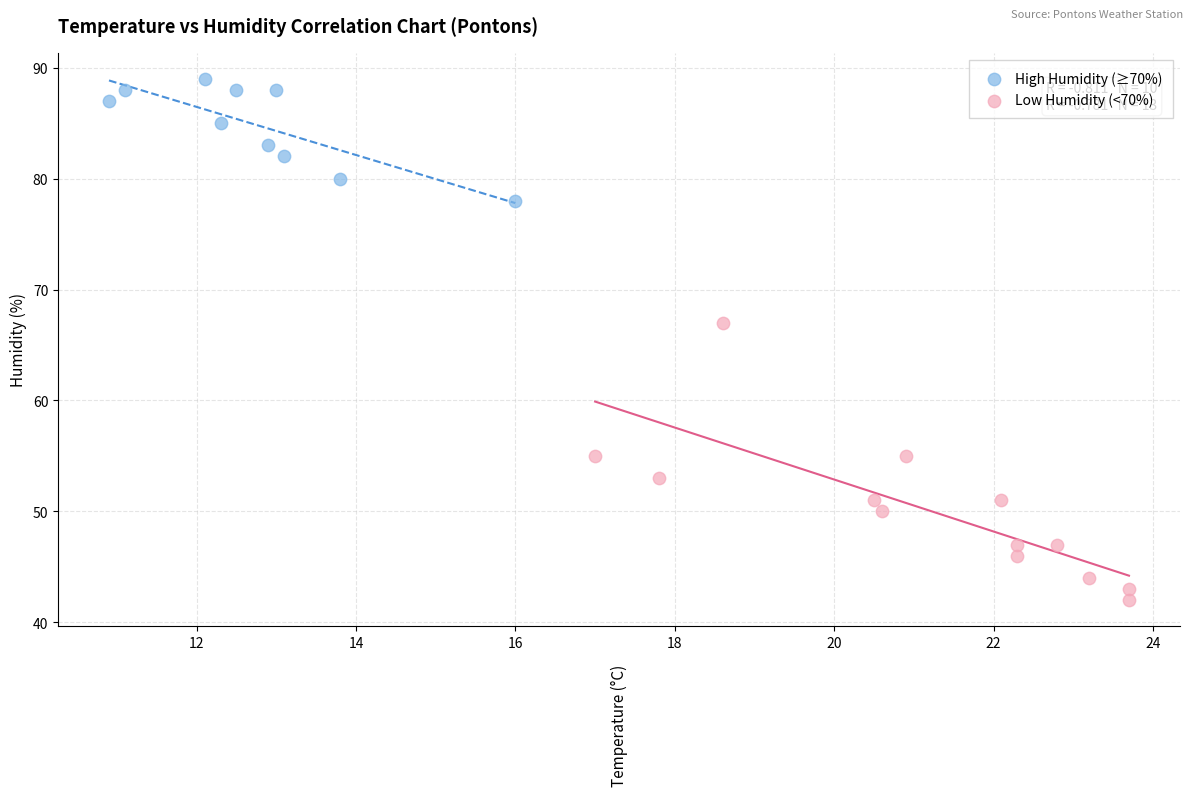

Which series has the largest Y range (max minus min)?

Low Humidity (<70%)